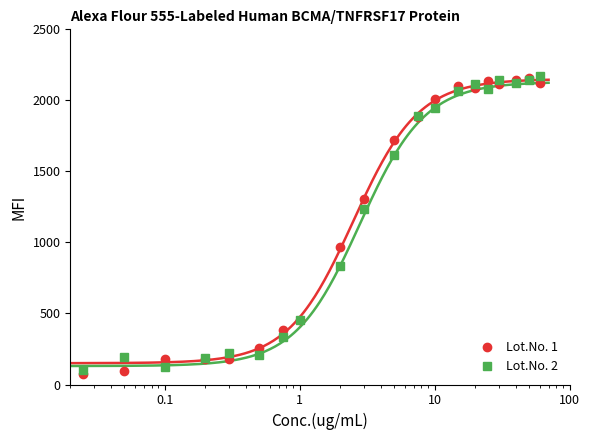

What is the value of the Lot.No. 1 point at the 14th from the left?

2103.5